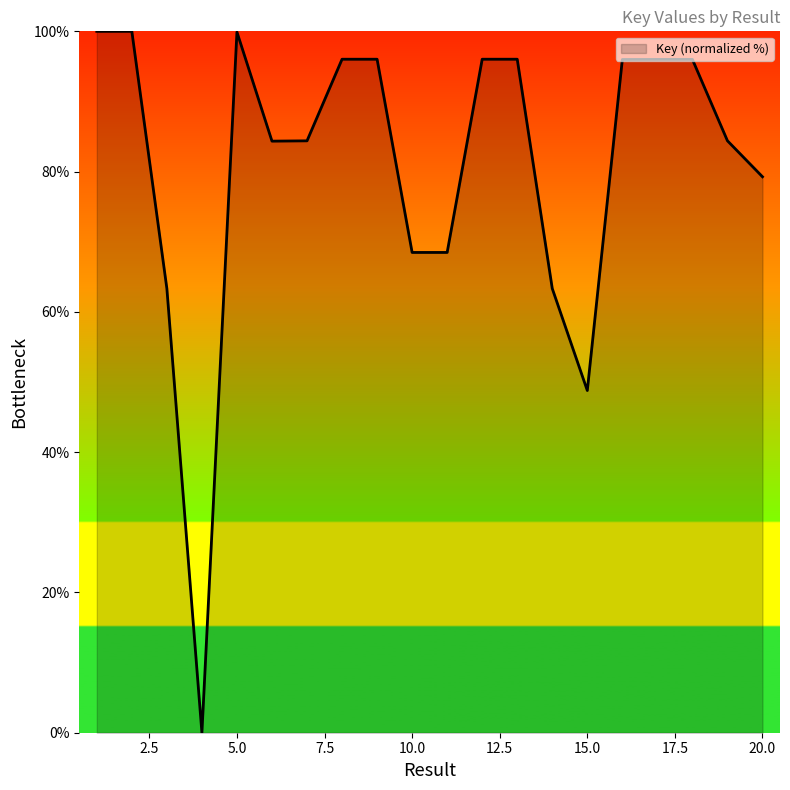

What is the sum of all values?

1616.8